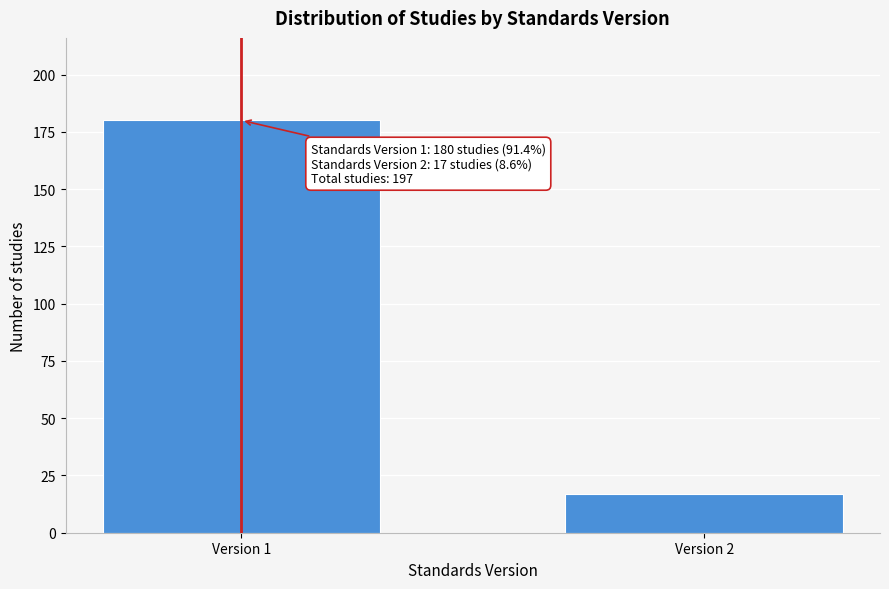

Reading left to right, list all the values displayed in this chart.

180	17